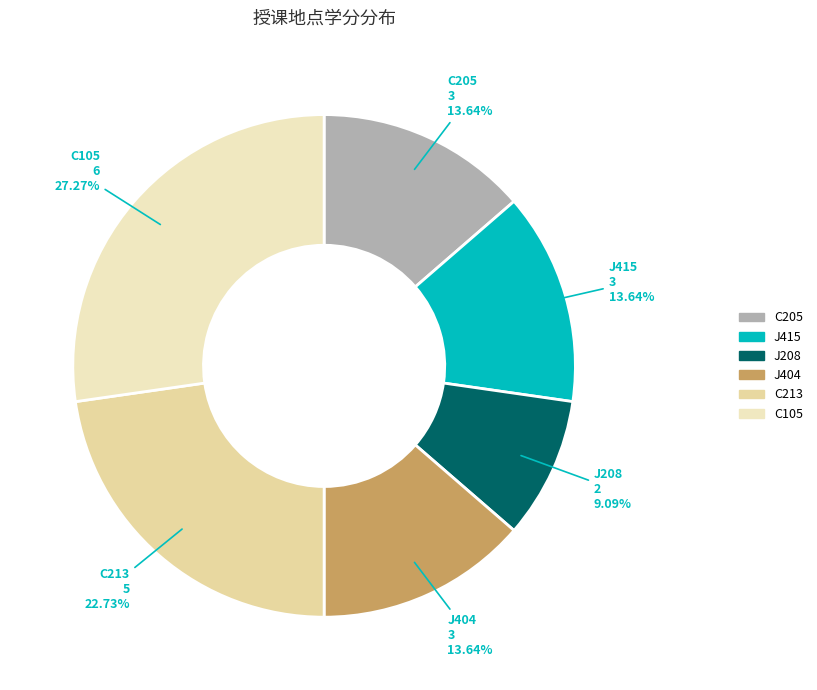

Approximately how many times larger is the value at C213 compared to C105?

0.8